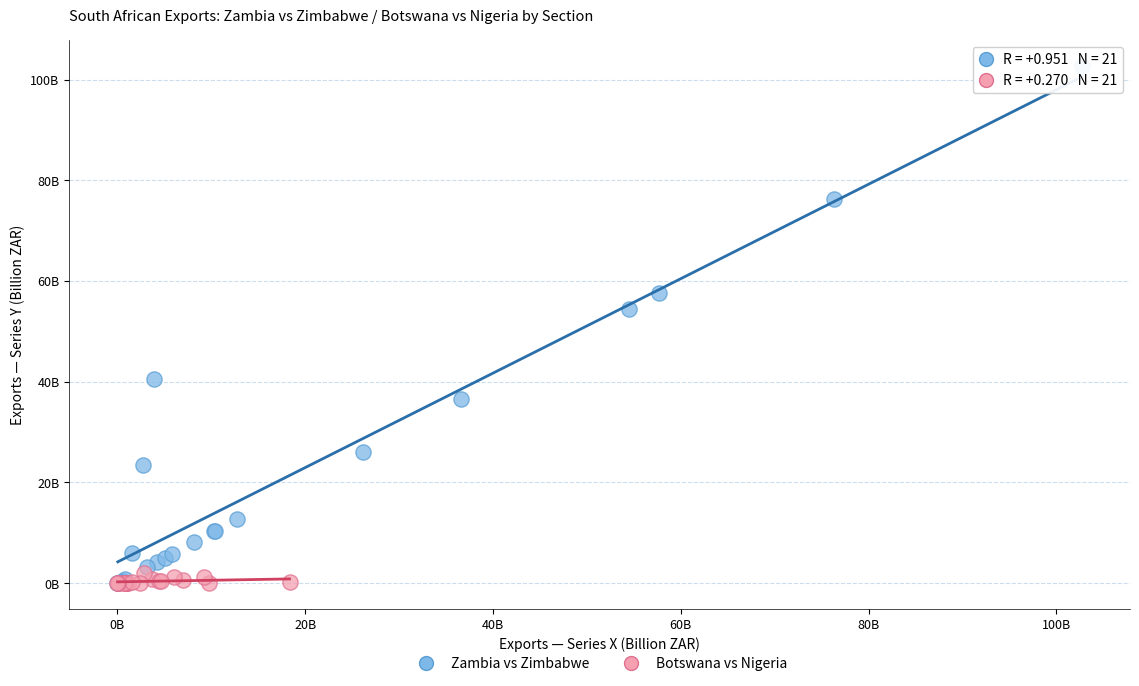

Which series has the largest Y range (max minus min)?

Zambia vs Zimbabwe